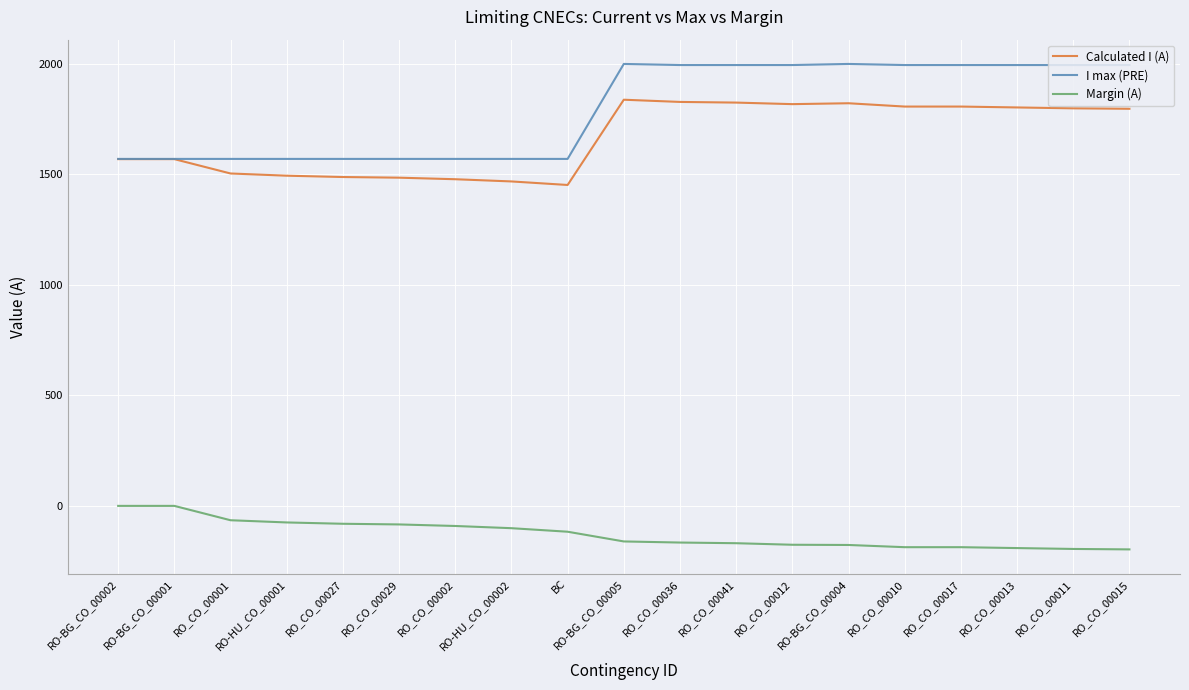

What is the difference between the maximum and minimum values in the I max (PRE) series?

430